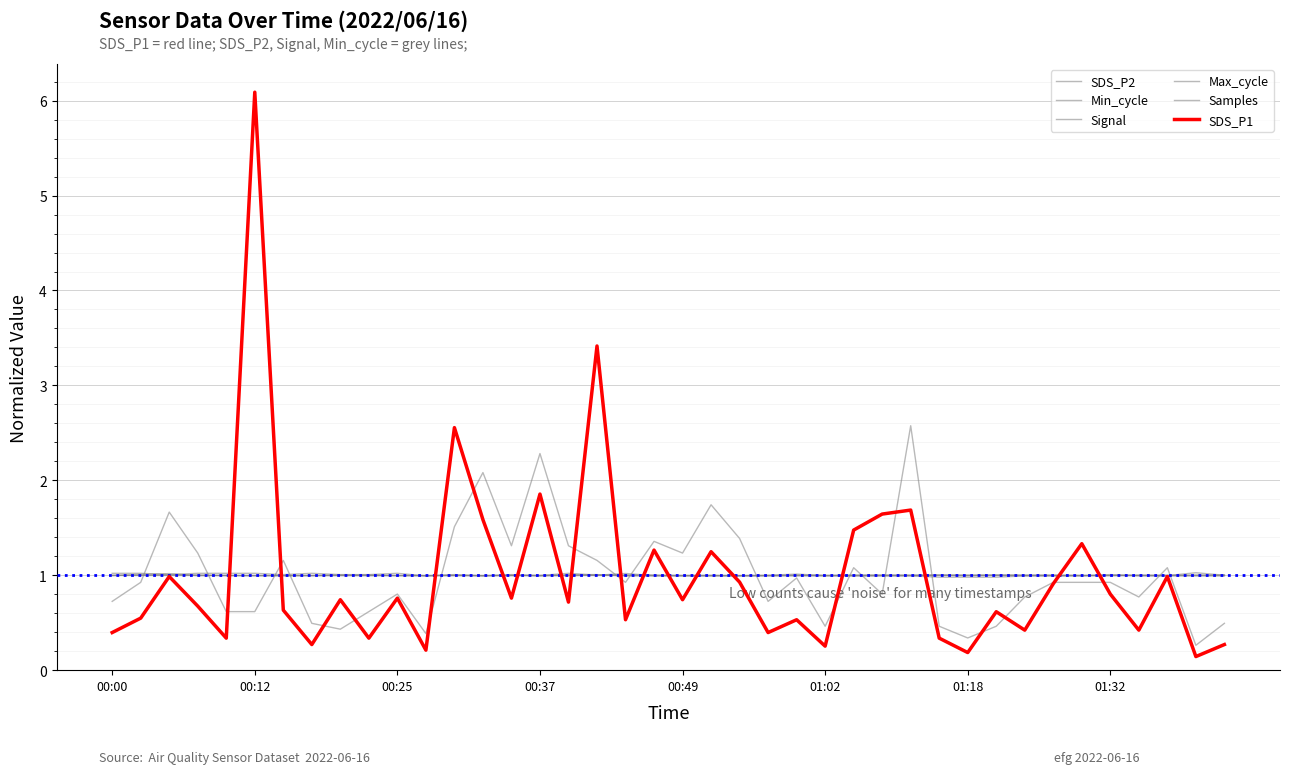

At how many categories does at least one series exceed 5?

1